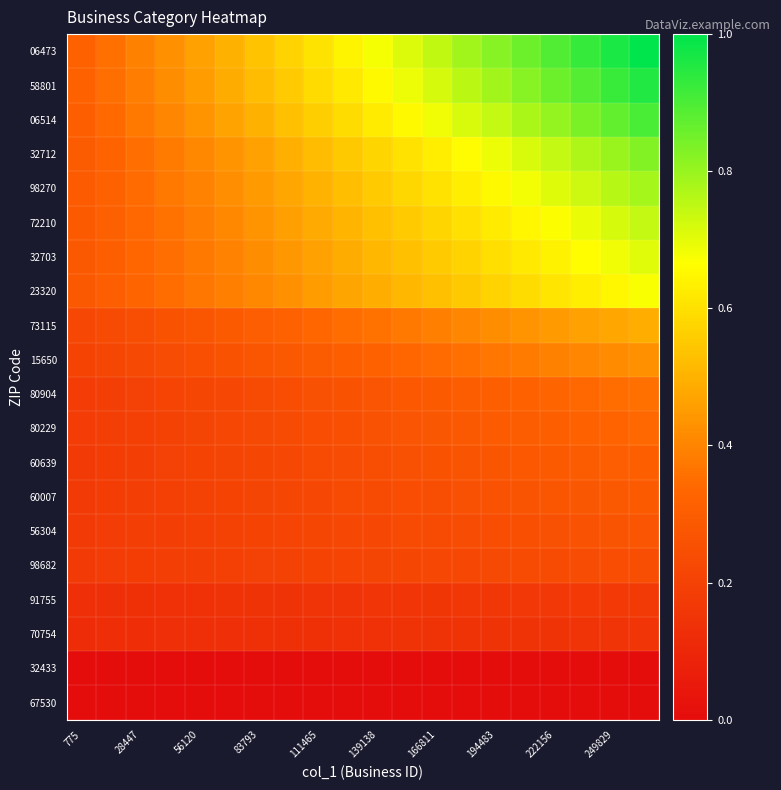

How many series are shown in this chart?

20